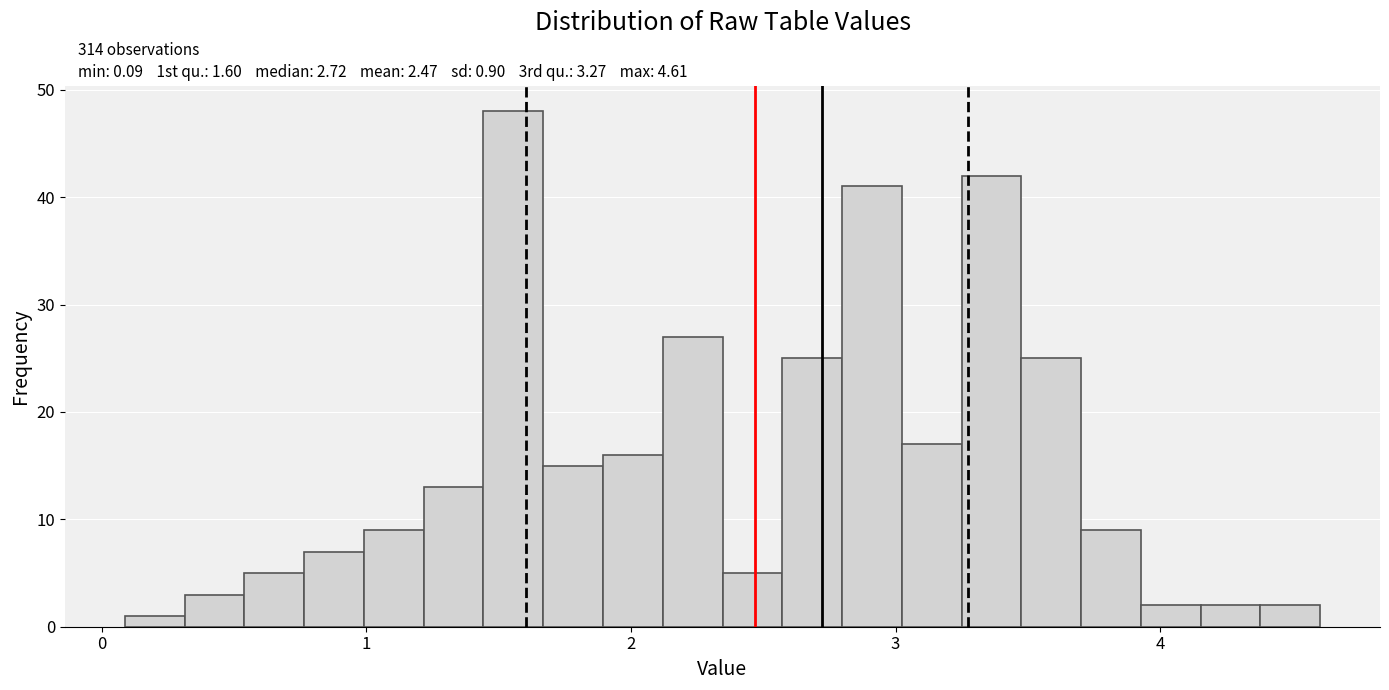

Around what value on the x-axis is the tallest bar? Give the approximate position of its centre, as read against the axis.

1.6